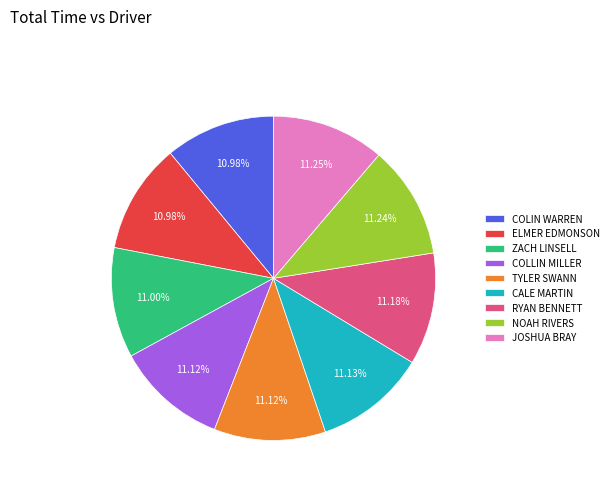

Is there a majority slice in this chart?

No